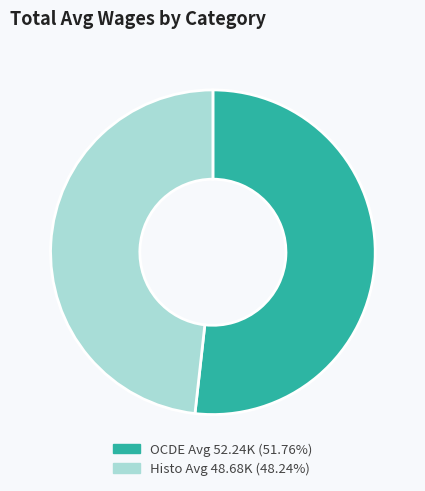

Is there a majority slice in this chart?

Yes